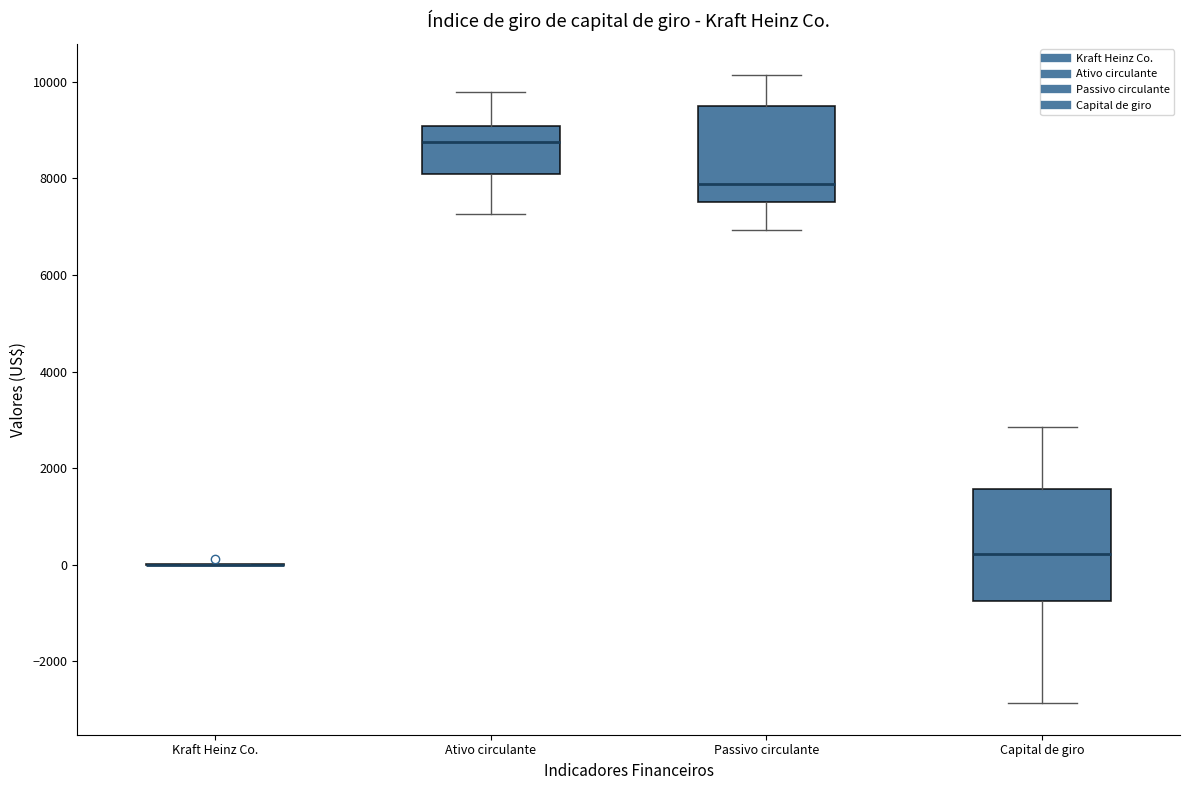

Reading left to right, read every box against the y-axis: the position of its median line, the range the box covers, and the ends of its whiskers. The values are not printed on the chart, so give them approximately, as read against the axis.

Kraft Heinz Co.: box collapsed to a line at 0, whiskers 0 to 0
Ativo circulante: median 8800, box 8000 to 9000, whiskers 7200 to 9800
Passivo circulante: median 7800, box 7600 to 9600, whiskers 7000 to 10200
Capital de giro: median 200, box -800 to 1600, whiskers -2800 to 2800